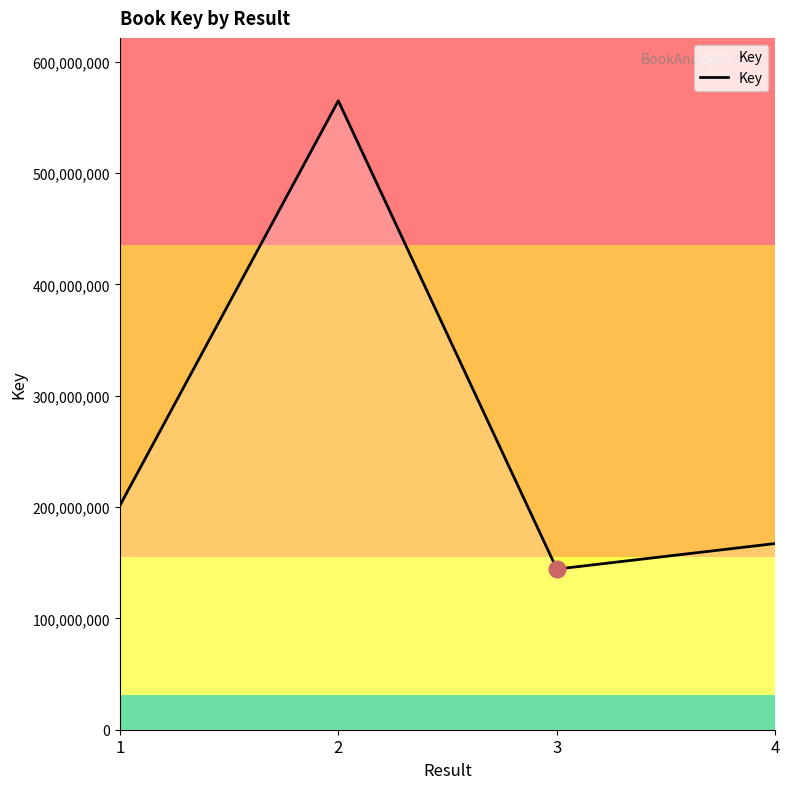

Is this an area chart (filled region under the line)?

No